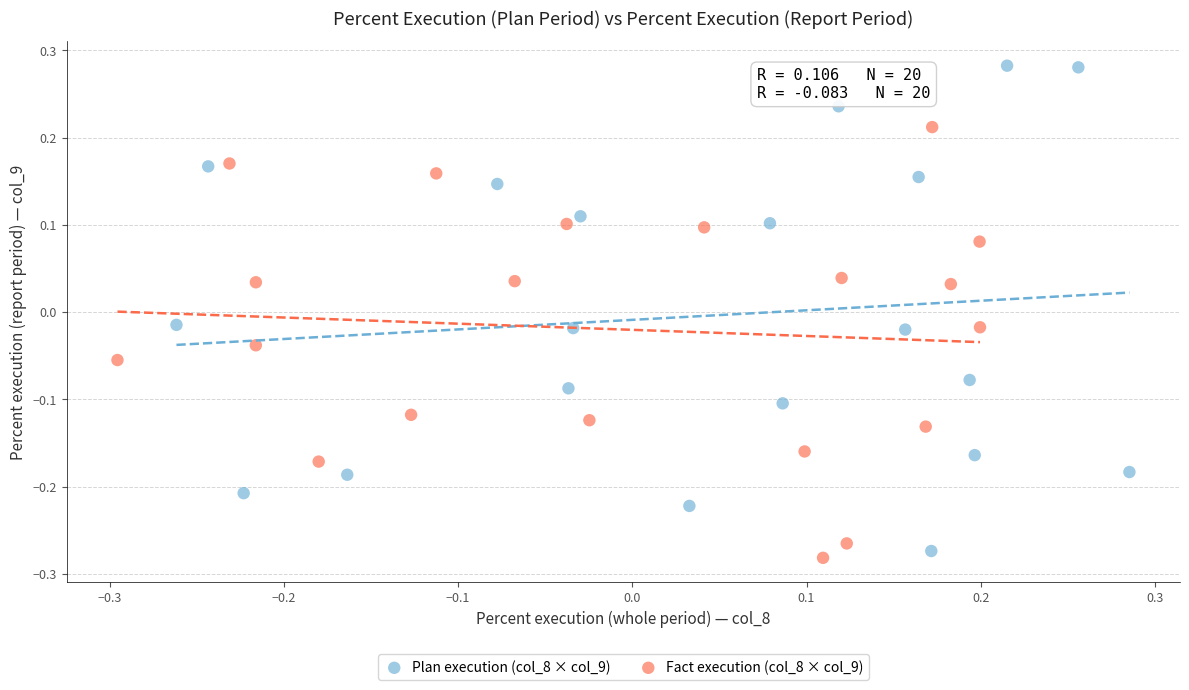

Which series contains the highest Y value?

Plan execution (col_8 × col_9)